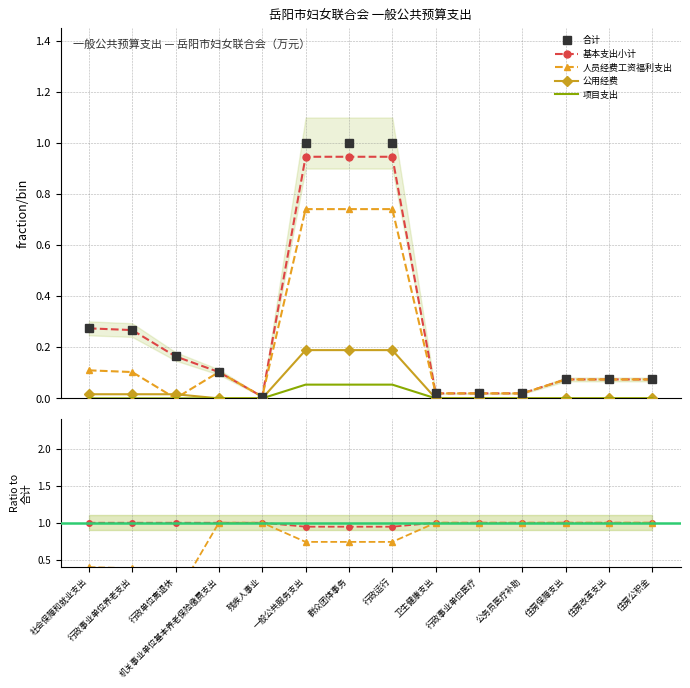

True or false: 基本支出小计 and 公用经费 cross at least once.

False